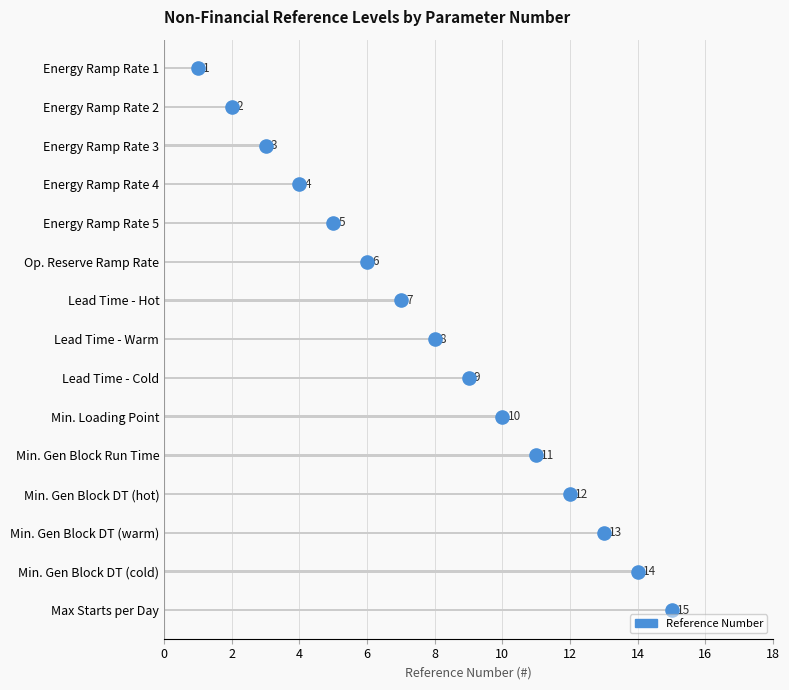

Which has a higher value, 11 or 16?

11